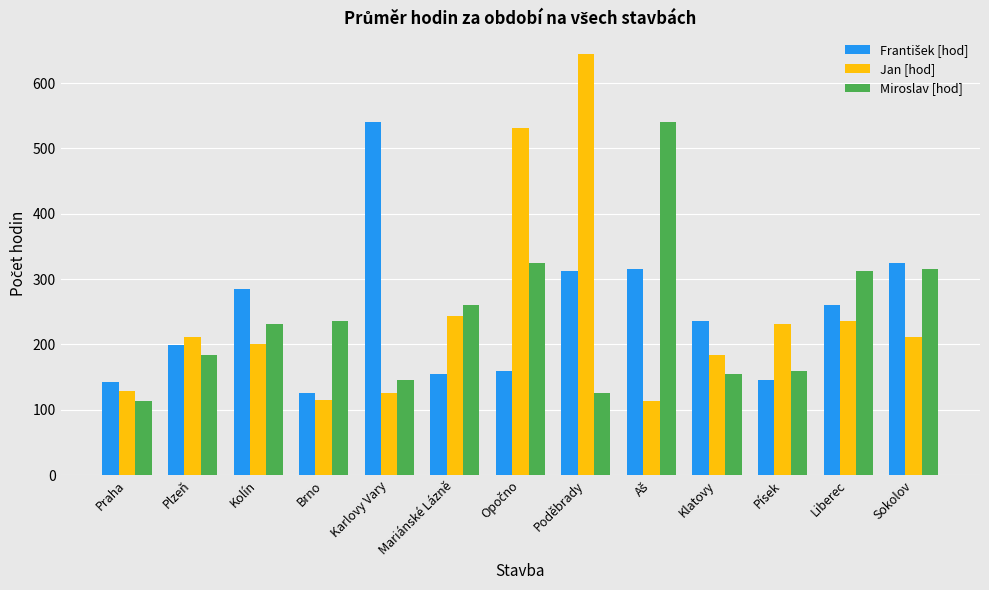

Which series changed the most between Kolín and Liberec?

Miroslav [hod]